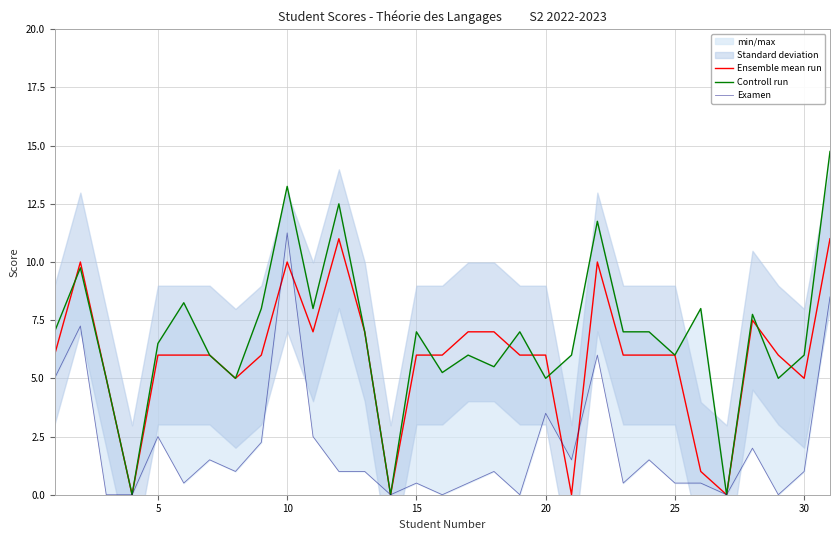

True or false: Examen and Controll run cross at least once.

False